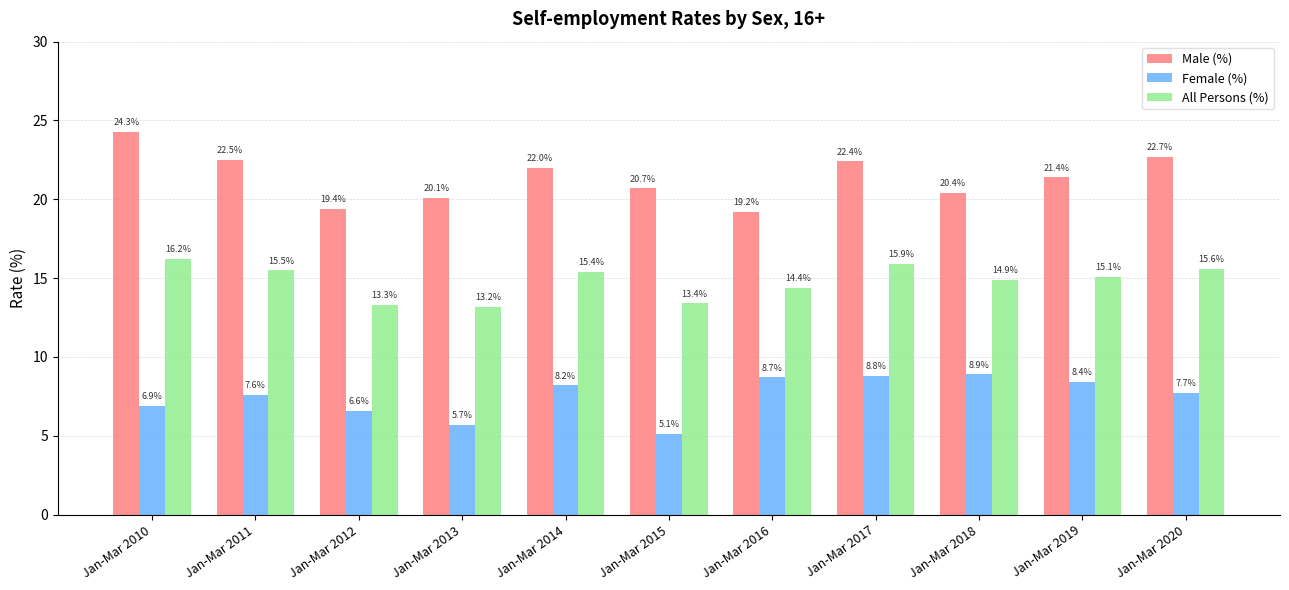

What is the sum of all Male (%) values?

235.1